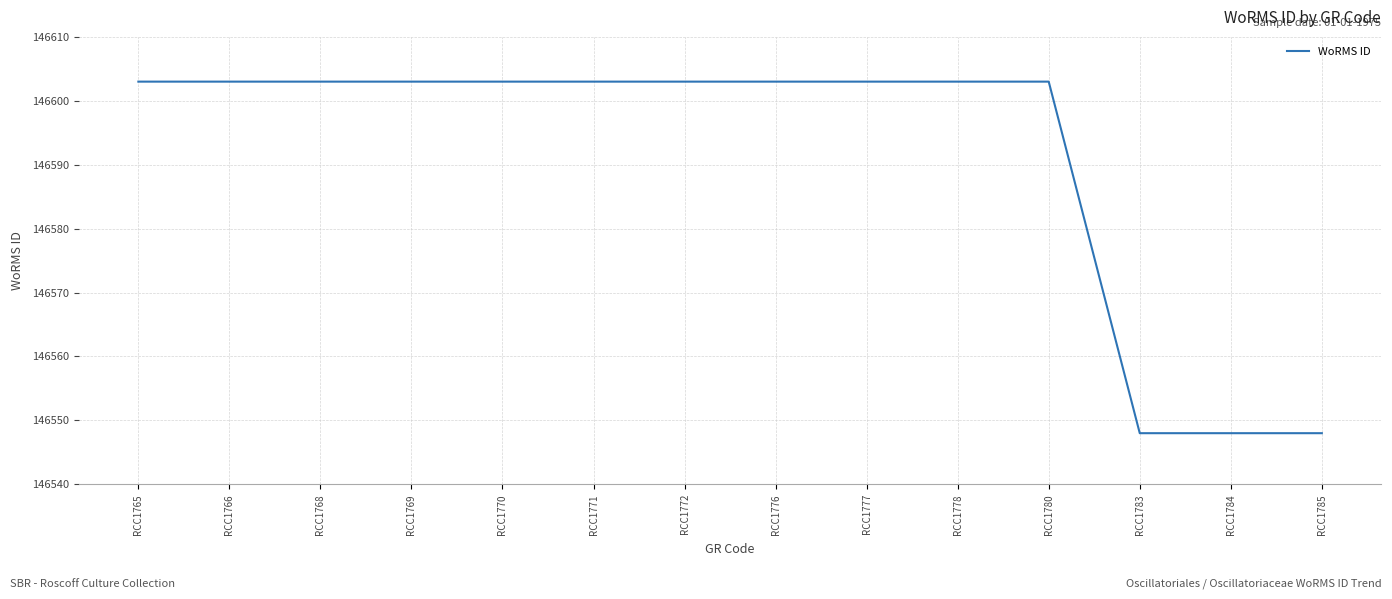

How many lines are shown in the chart?

1